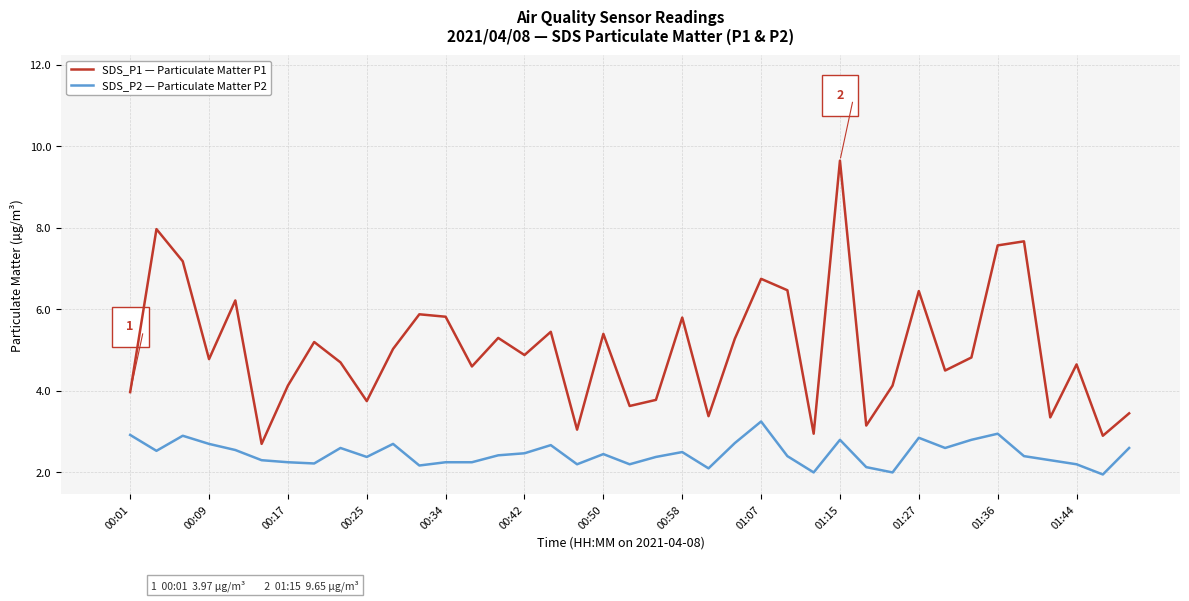

Which series has the widest spread of values?

SDS_P1 — Particulate Matter P1